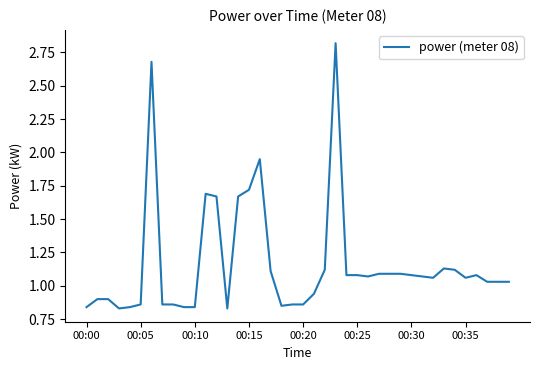

What is the difference between the maximum and minimum values?

2.0